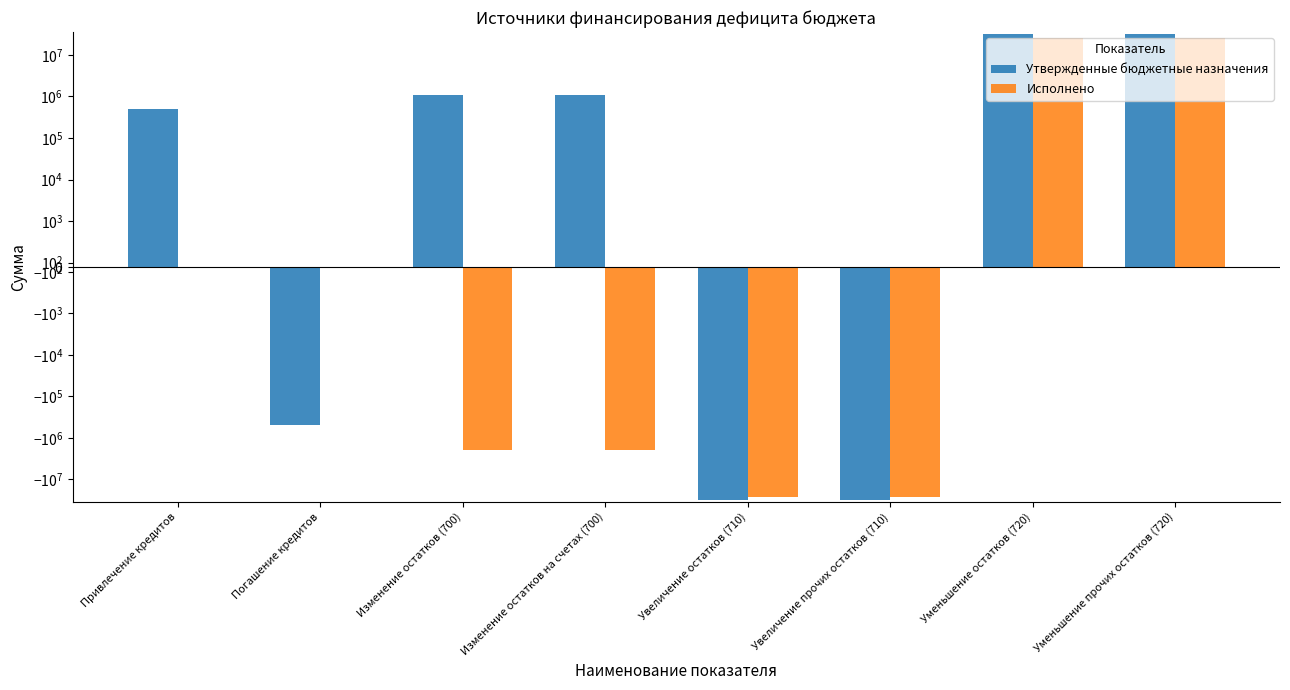

At which category is the sum across all series the highest?

Уменьшение остатков (720)